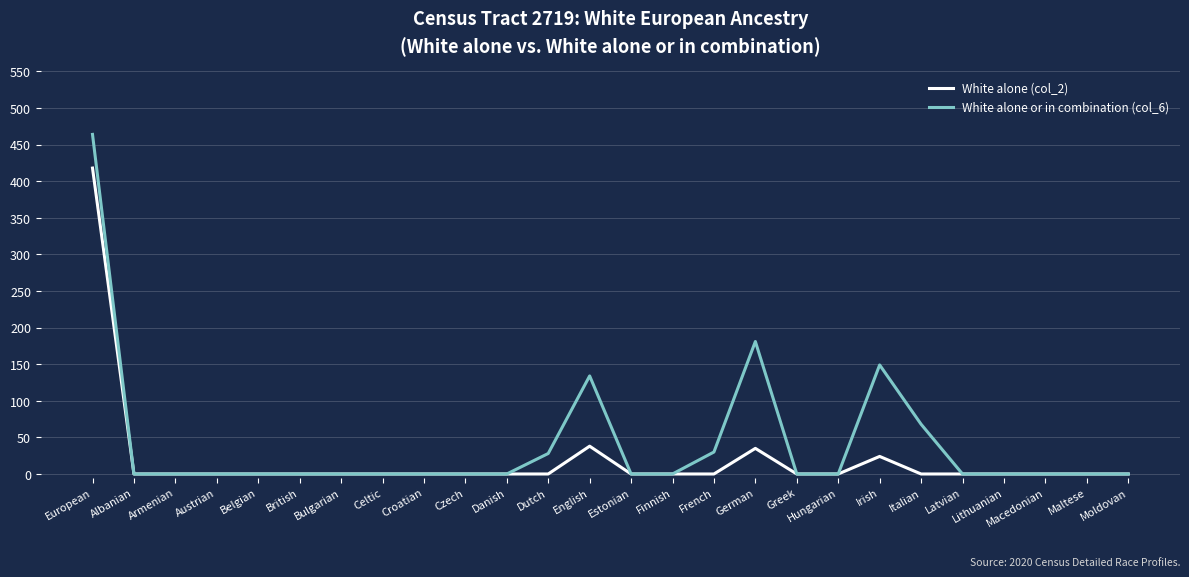

Which series has the widest spread of values?

White alone or in combination (col_6)